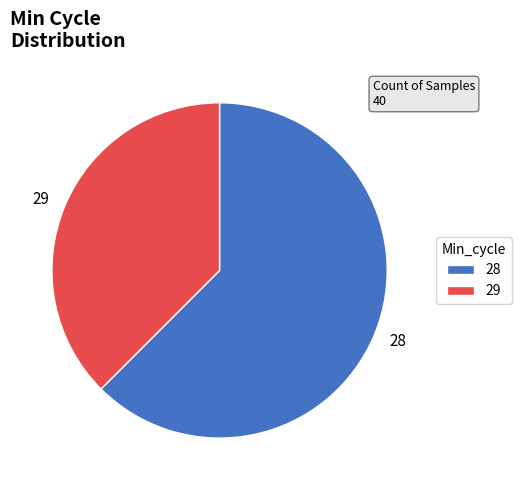

True or false: 28 accounts for 52% of the total.

False